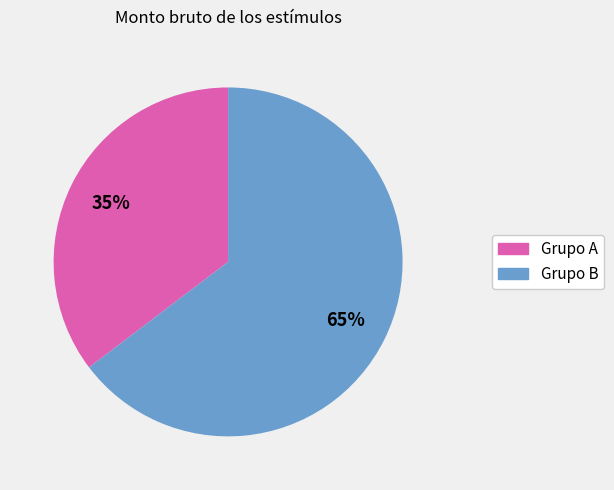

How many slices are in this pie chart?

2